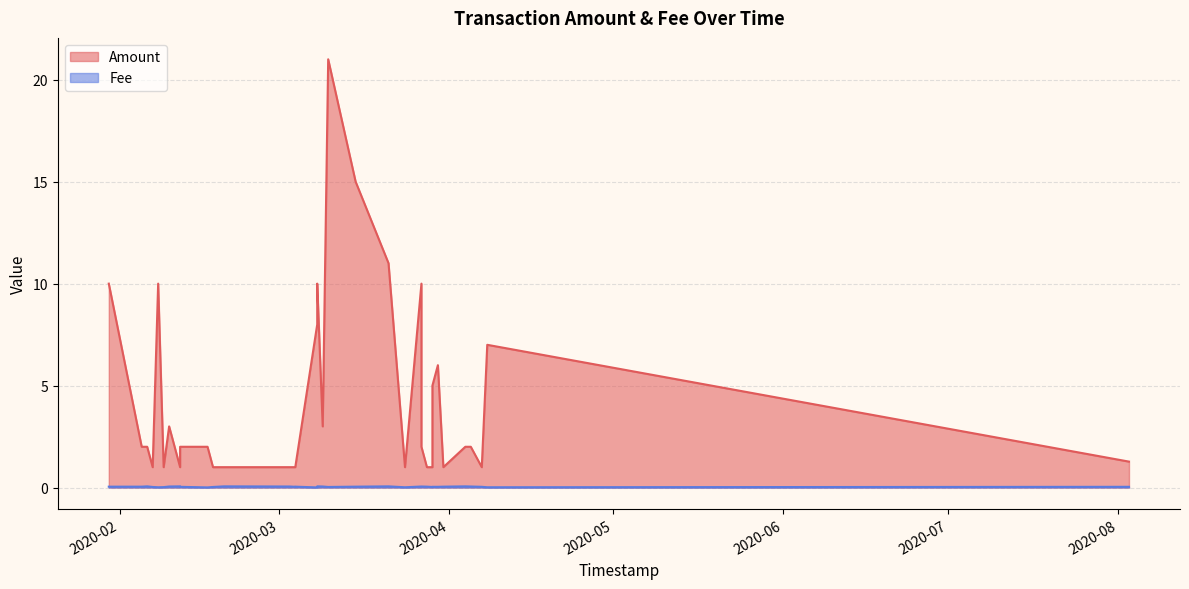

True or false: Fee has a value of 0.0 at 17.

True